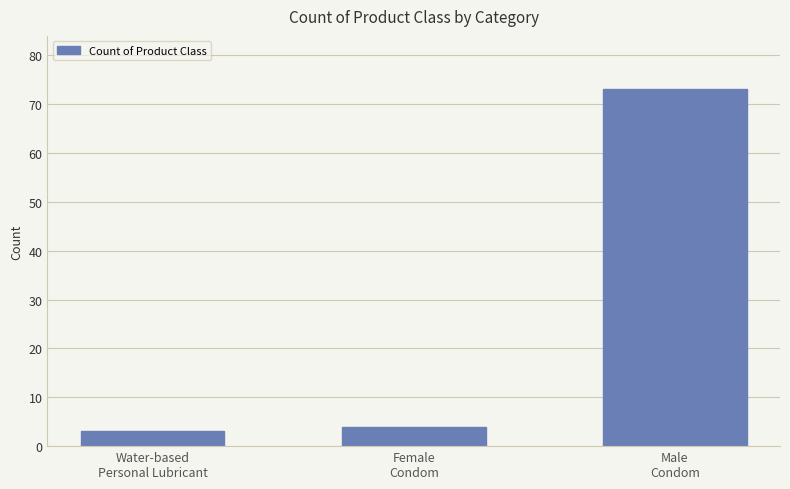

What is the average value?

27